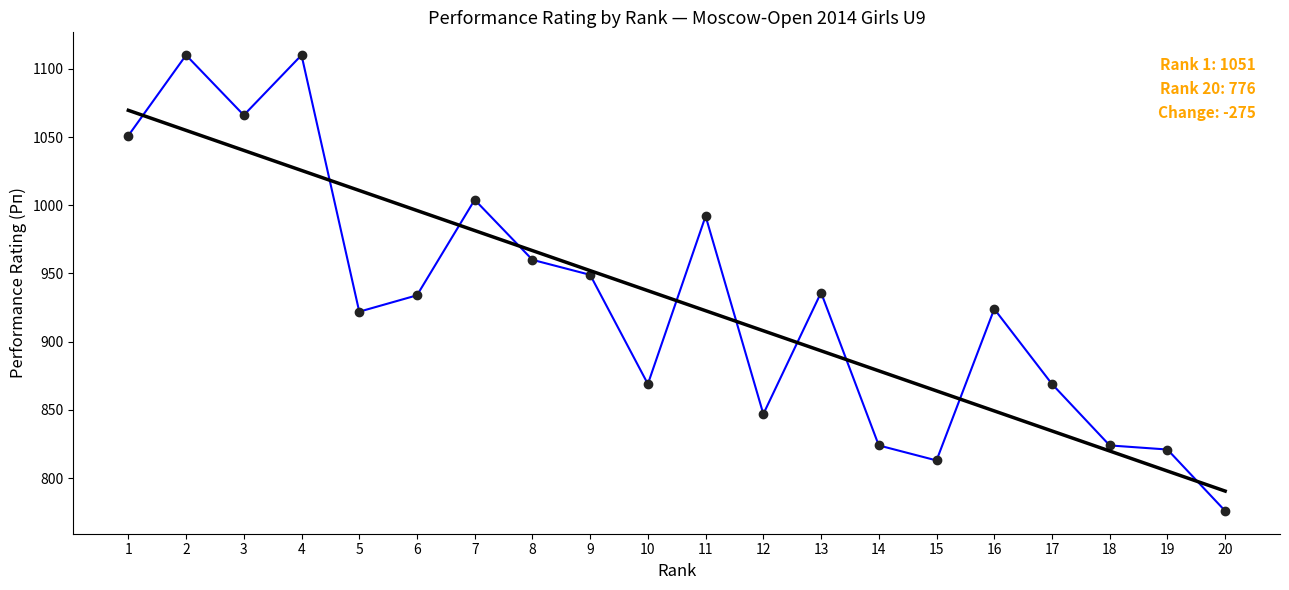

What is the difference between the highest and lowest values at 6?

62.1